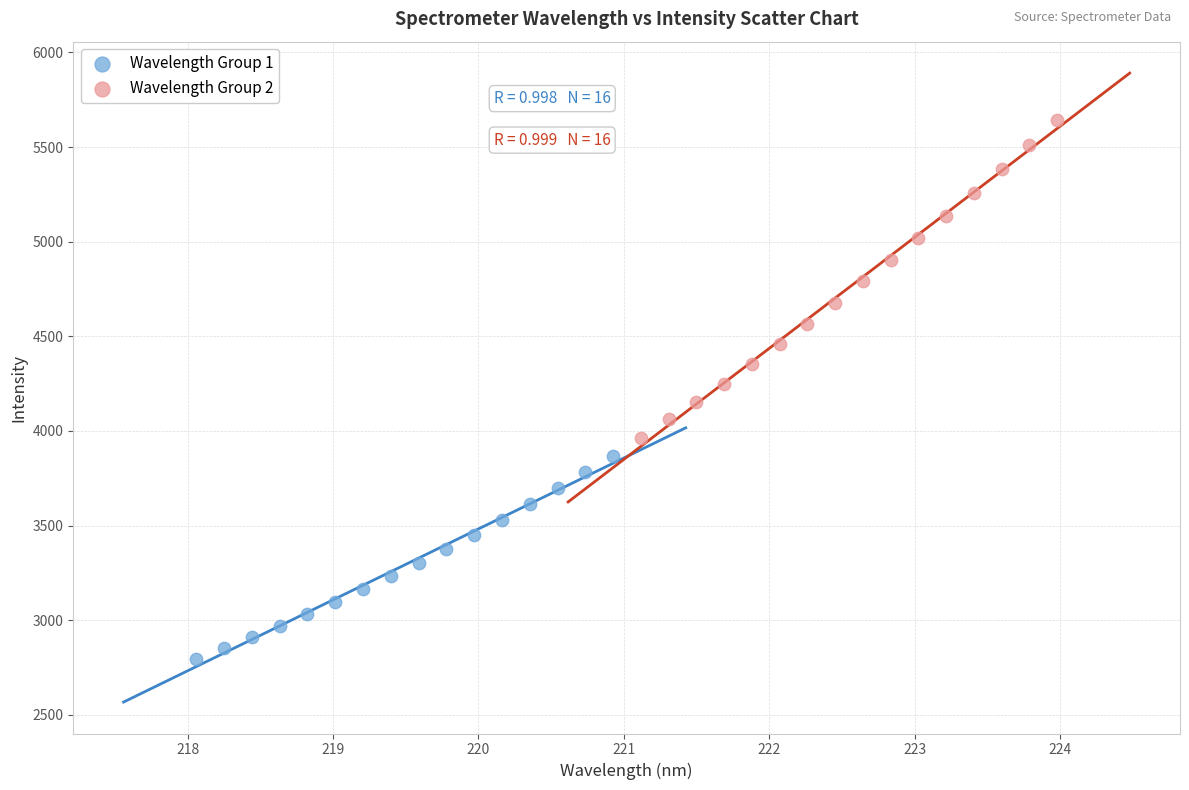

Which series reaches the minimum Y coordinate?

Wavelength Group 1